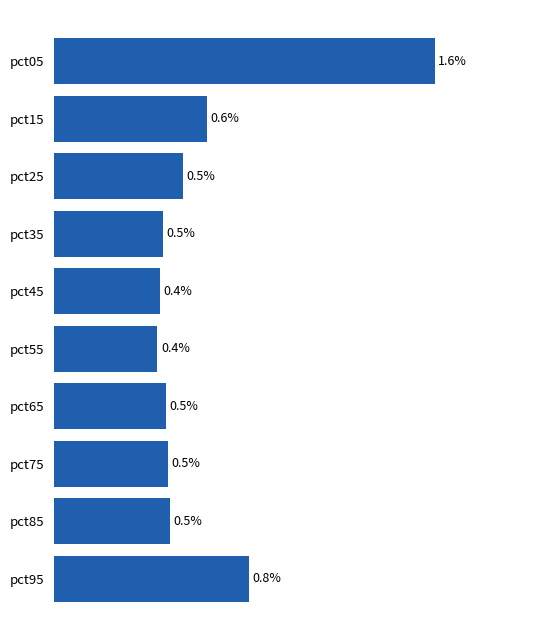

Which label corresponds to the largest value in the chart?

pct05